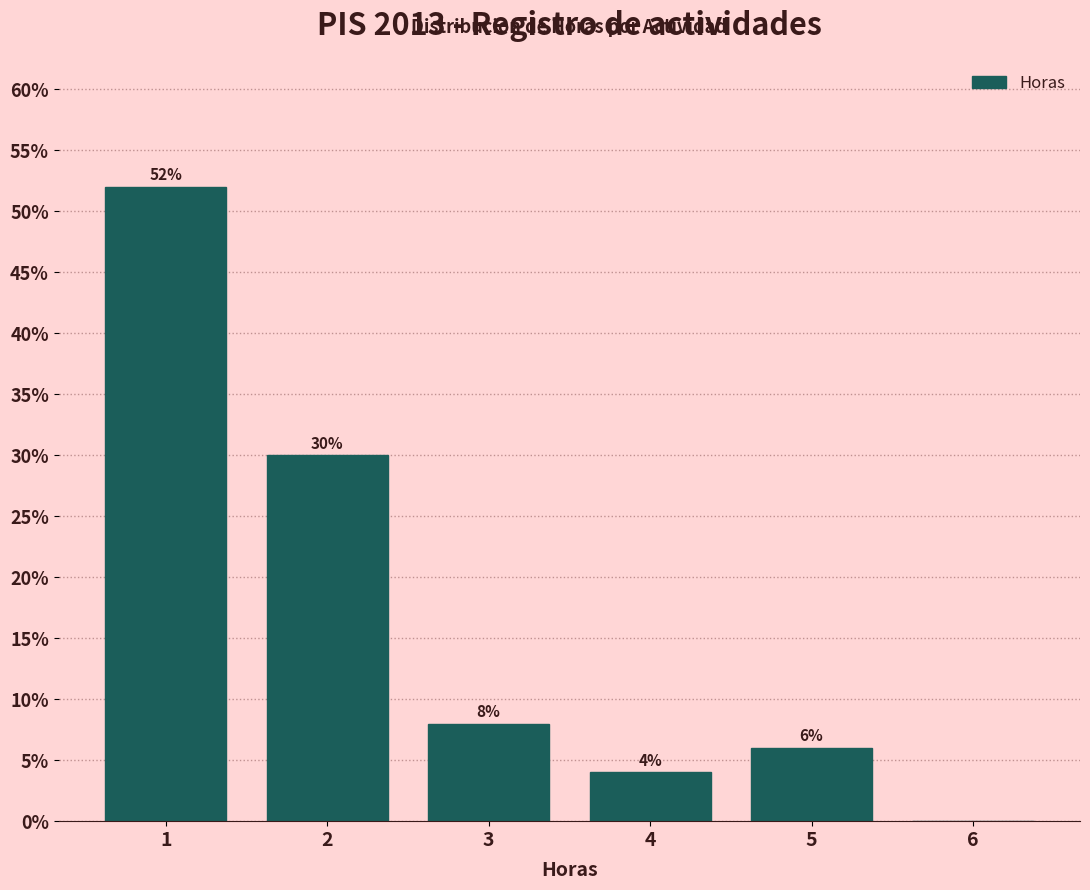

Which range on the x-axis has the tallest bar?

0.5 to 1.5